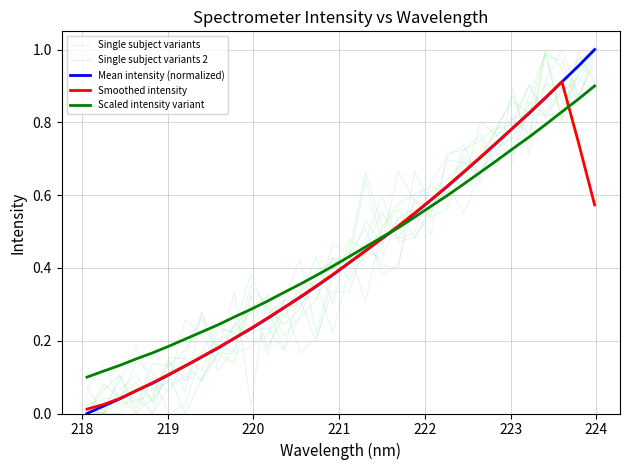

Reading left to right, what are all the values shown in this chart?

Single subject variants: 0.0	0.0	0.1	0.2	0.1	0.1	0.3	0.2	0.1	0.3	0.2	0.2	0.3	0.2	0.2	0.3	0.3	0.5	0.4	0.4	0.7	0.6	0.6	0.5	0.7	0.8	0.7	0.9	0.8	0.9	0.9	1.0
Single subject variants 2: 0.0	0.1	0.1	0.0	0.1	0.1	0.2	0.3	0.2	0.2	0.2	0.2	0.3	0.3	0.4	0.4	0.4	0.5	0.5	0.7	0.6	0.5	0.6	0.7	0.7	0.8	0.8	0.8	0.8	0.8	0.9	1.0
Mean intensity (normalized): 0.0	0.0	0.0	0.1	0.1	0.1	0.1	0.2	0.2	0.2	0.2	0.3	0.3	0.3	0.3	0.4	0.4	0.4	0.5	0.5	0.5	0.6	0.6	0.7	0.7	0.7	0.8	0.8	0.9	0.9	1.0	1.0
Smoothed intensity: 0.0	0.0	0.0	0.1	0.1	0.1	0.1	0.2	0.2	0.2	0.2	0.3	0.3	0.3	0.4	0.4	0.4	0.4	0.5	0.5	0.6	0.6	0.6	0.7	0.7	0.7	0.8	0.8	0.9	0.9	0.7	0.6
Scaled intensity variant: 0.1	0.1	0.1	0.2	0.2	0.2	0.2	0.2	0.2	0.3	0.3	0.3	0.3	0.4	0.4	0.4	0.4	0.5	0.5	0.5	0.5	0.6	0.6	0.6	0.7	0.7	0.7	0.8	0.8	0.8	0.9	0.9